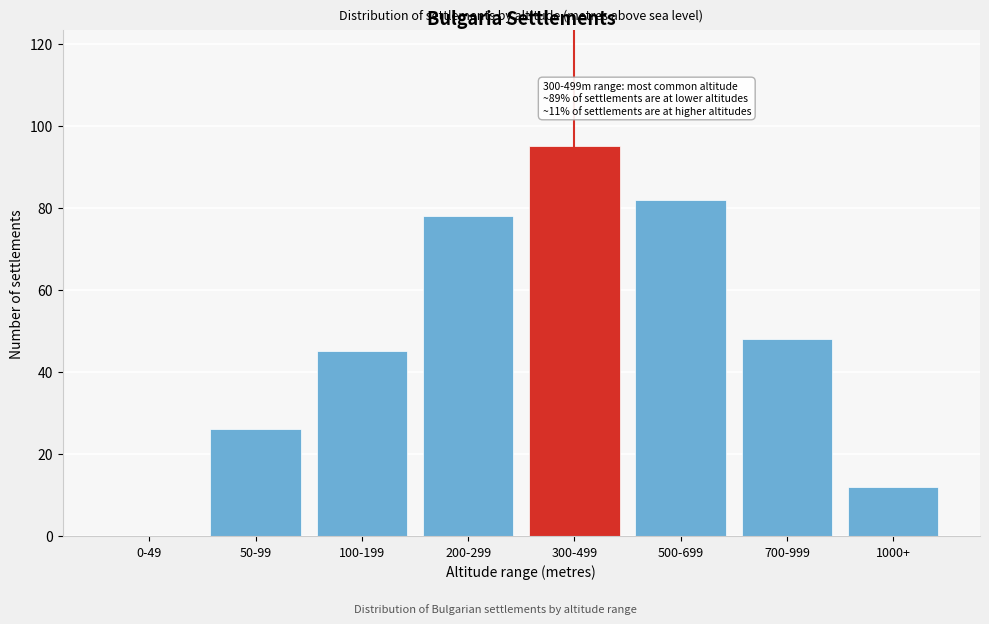

Reading left to right, transcribe all the data shown in this chart.

0-49=0	50-99=26	100-199=45	200-299=78	300-499=95	500-699=82	700-999=48	1000+=12